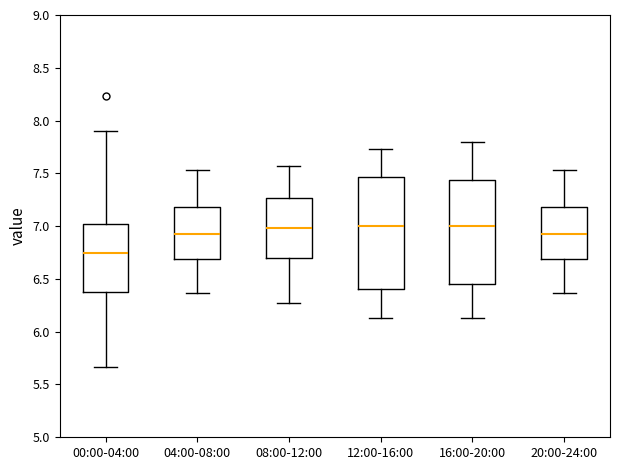

Comparing the boxes themselves (not the whiskers), which one is the tallest?

12:00-16:00